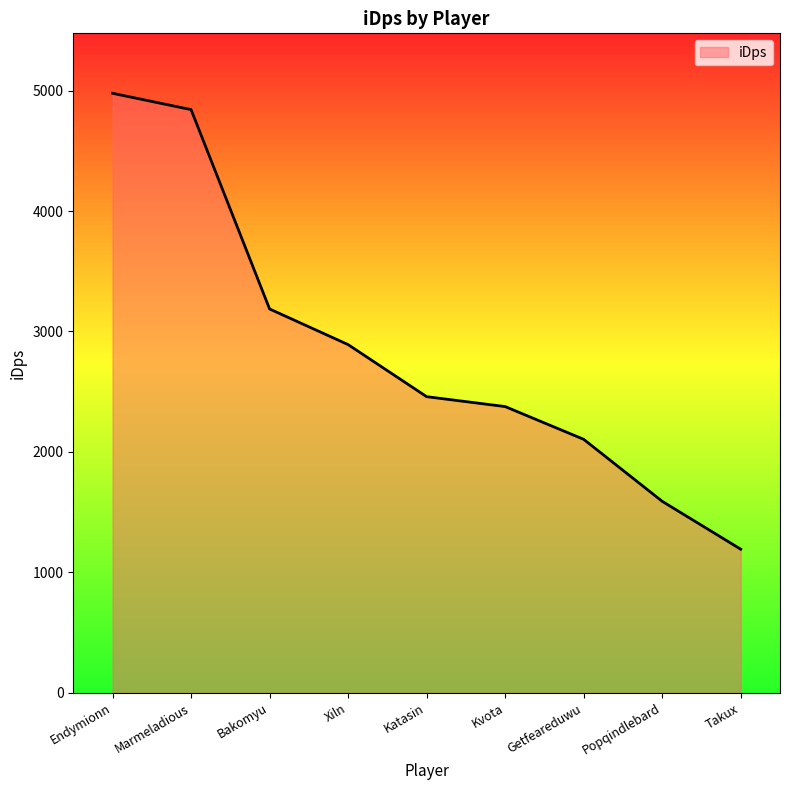

Reading left to right, what are all the values shown in this chart?

Endymionn=4977.8	Marmeladious=4842.3	Bakomyu=3186.9	Xiln=2891.0	Katasin=2458.6	Kvota=2376.4	Getfeareduwu=2104.5	Popqindlebard=1589.8	Takux=1192.0